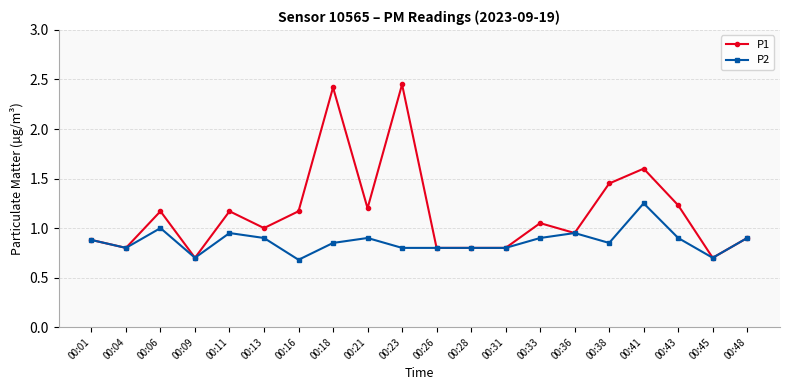

Which series has the largest range (max minus min)?

P1